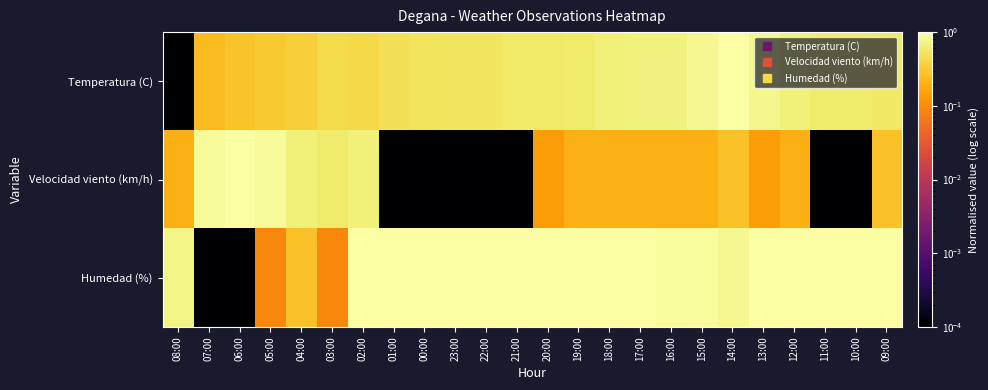

Which series has the largest total across all categories?

Humedad (%)